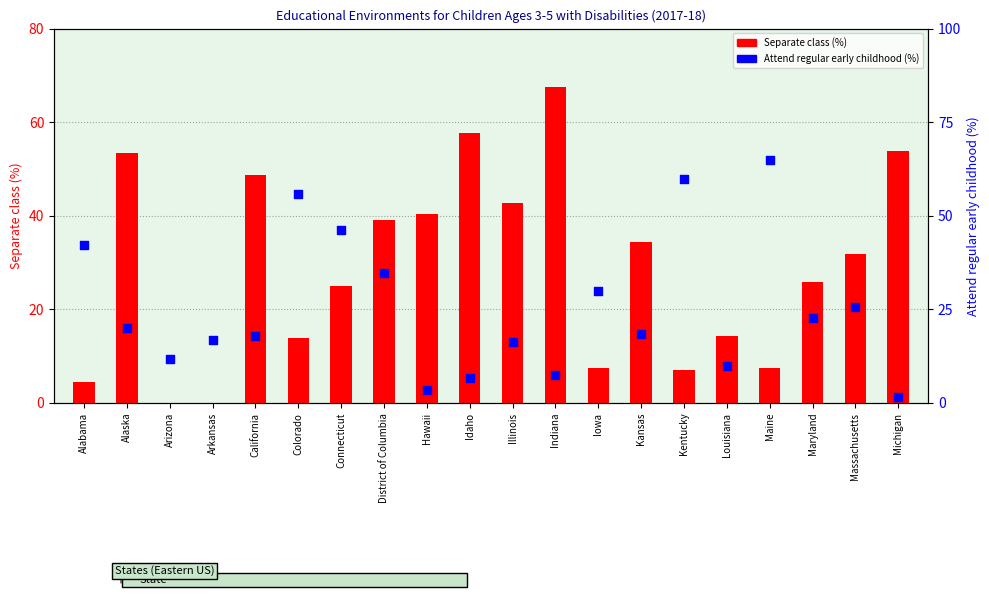

What are all the series names shown in the legend?

Separate class (%), Attend regular early childhood (%)